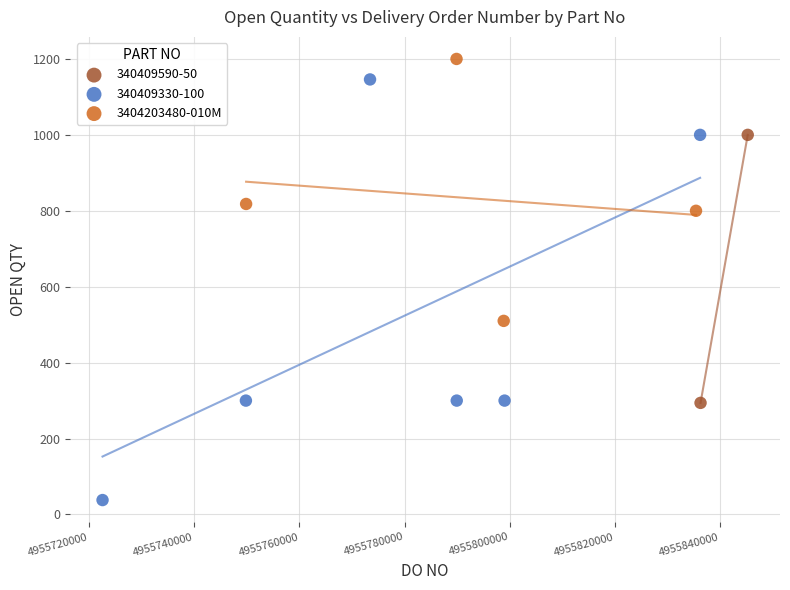

What are all the series names shown in the legend?

340409590-50, 340409330-100, 3404203480-010M